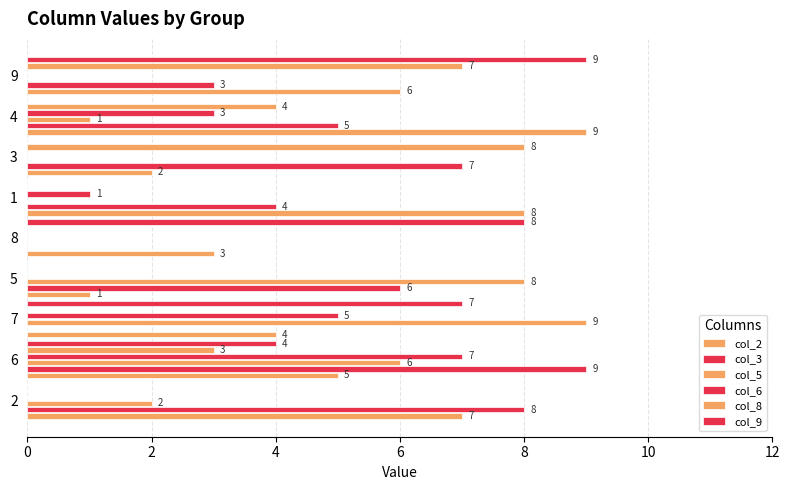

Count the number of categories in the chart.

9